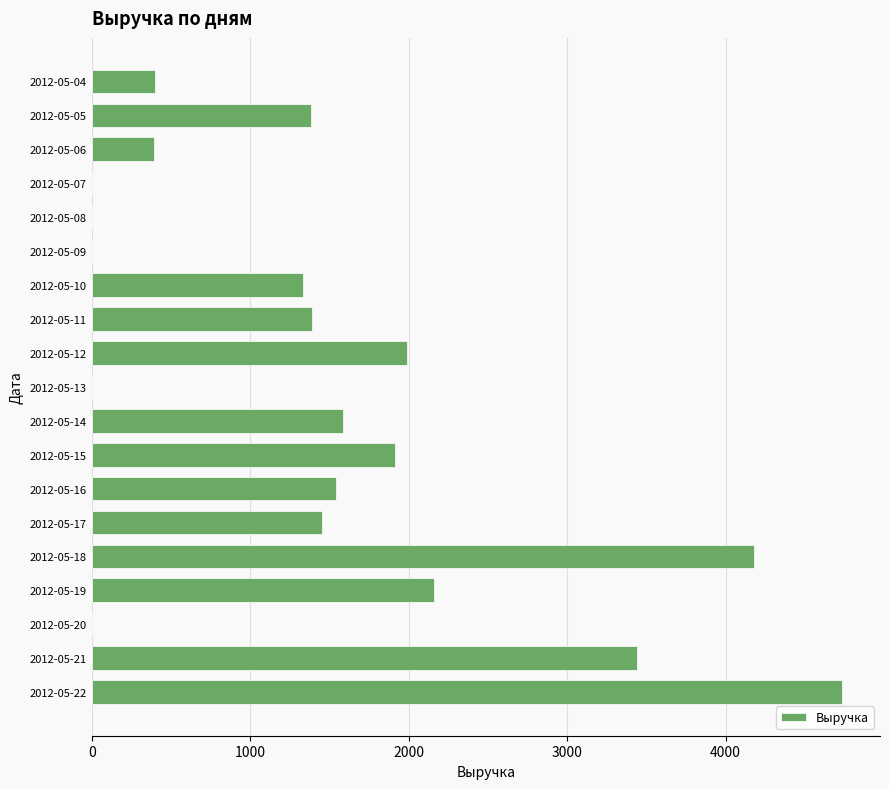

What is the sum of all values?

27913